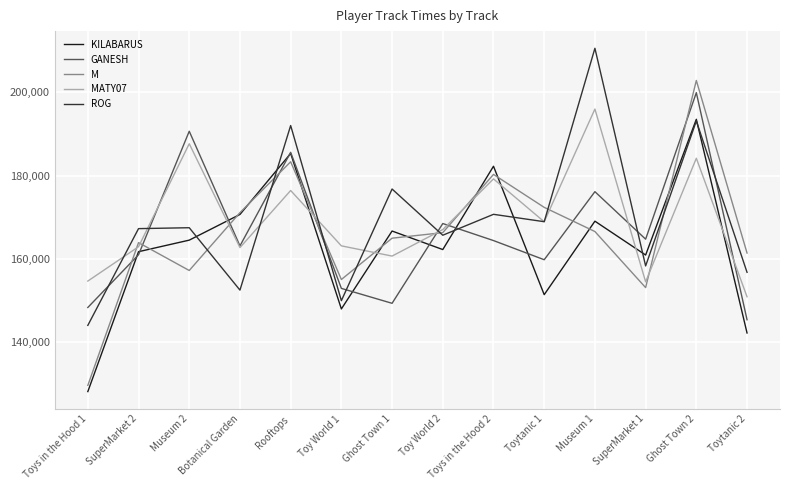

True or false: M has more than 0 points higher than both neighbors.

True